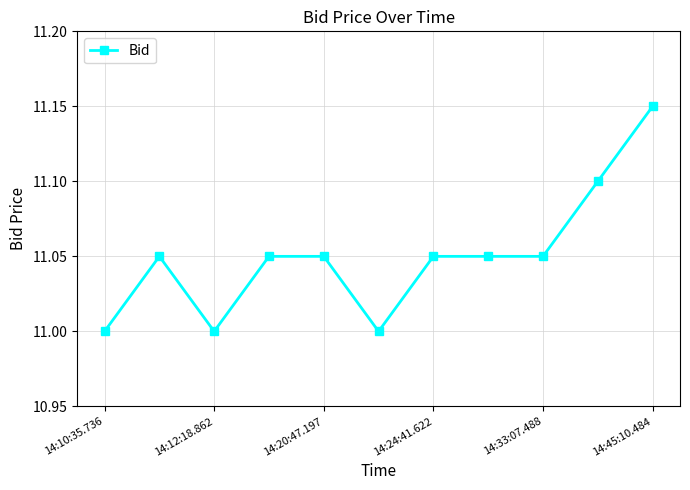

What is the sum of all values?

121.6